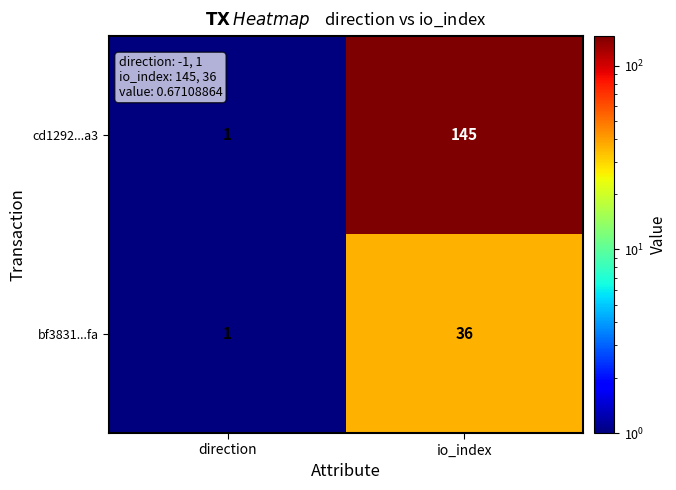

Count the number of data series in this chart.

2